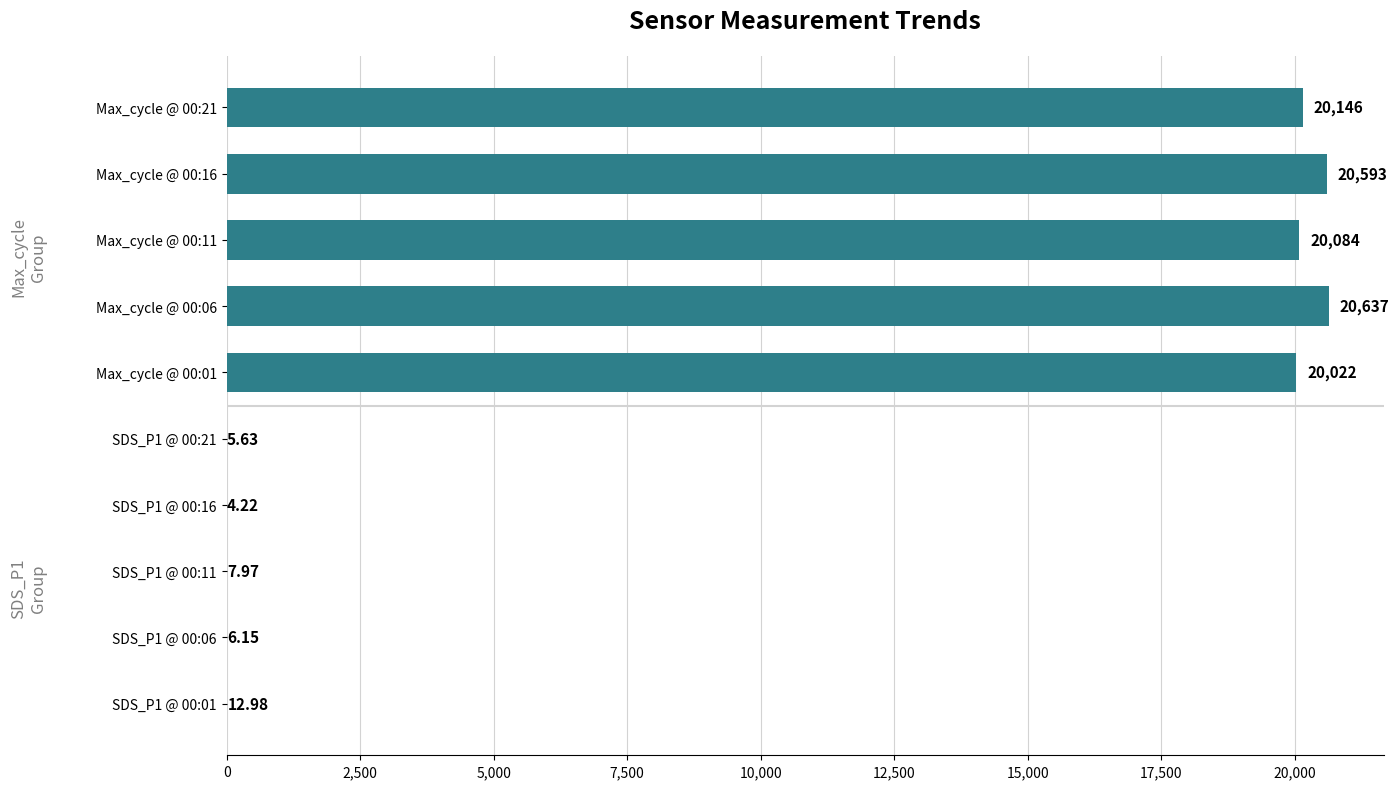

Rank the series at 2,500 from highest to lowest value.

Max_cycle, SDS_P1